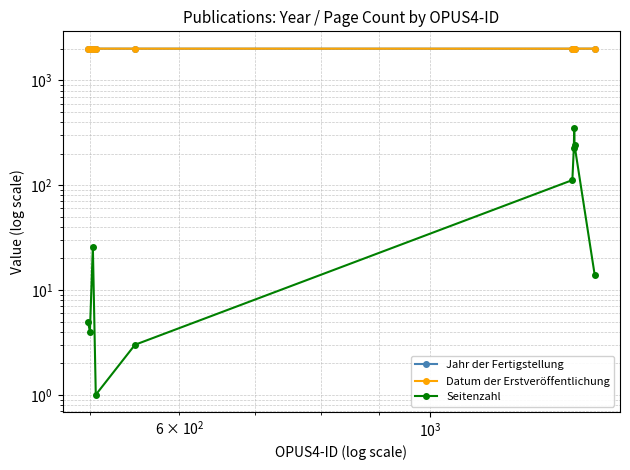

How many lines are shown in the chart?

3